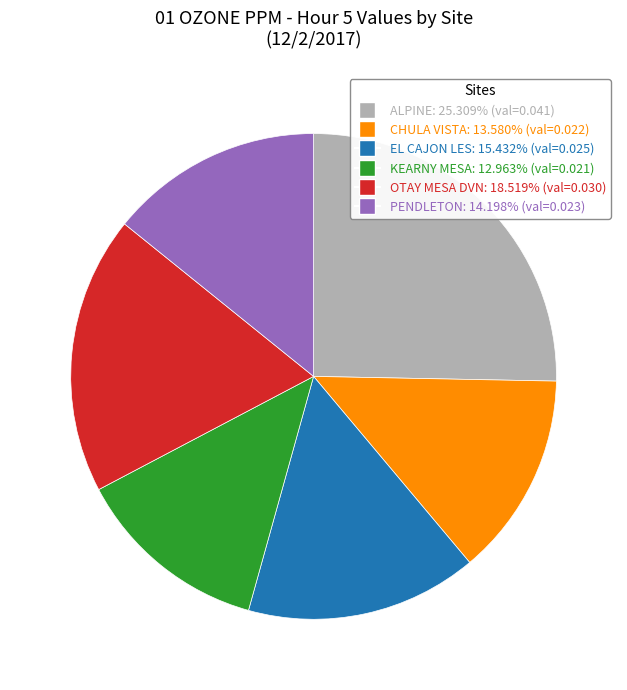

Is EL CAJON LES the majority of the pie?

No